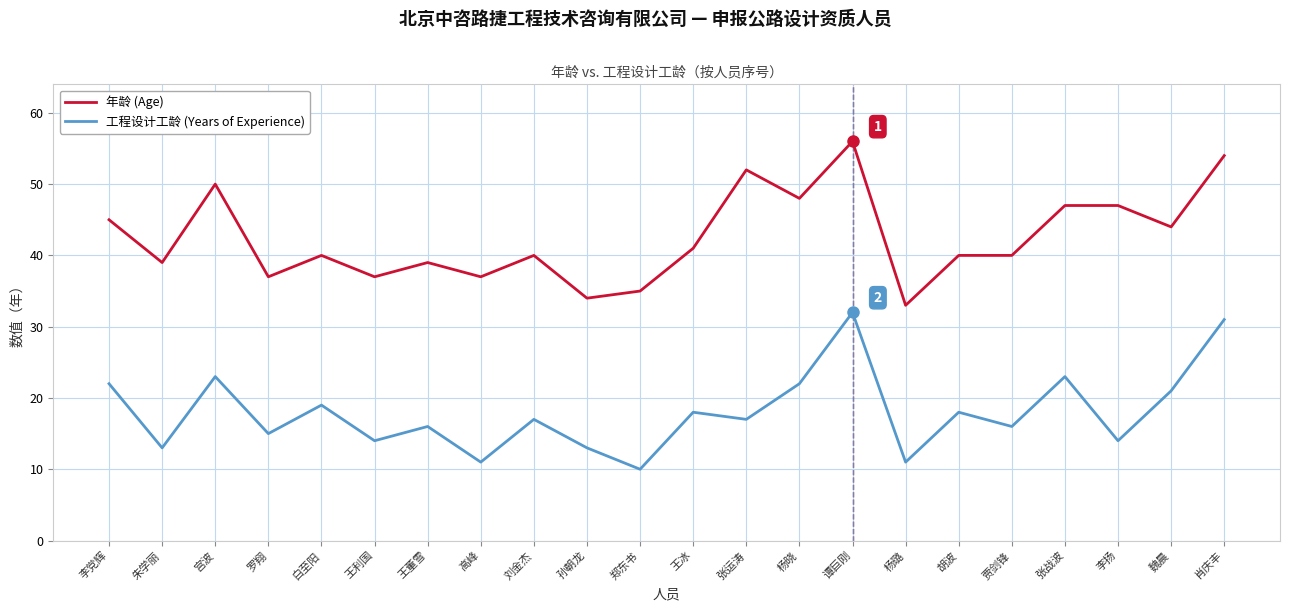

At which category is the sum across all series the highest?

谭巨刚